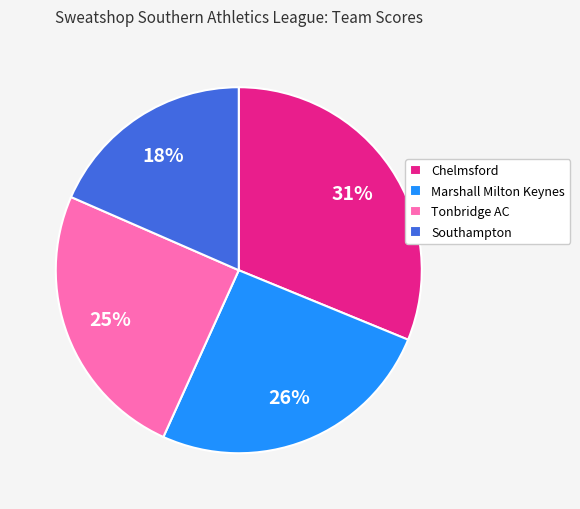

How many segments does this pie chart have?

4